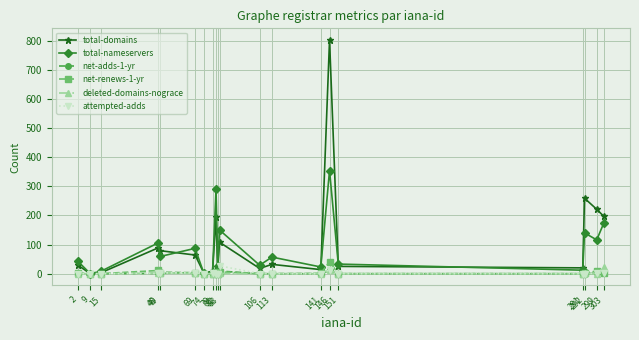

At which category is the sum across all series the highest?

146